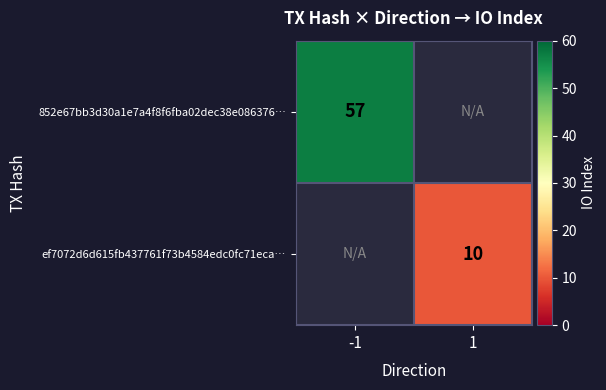

The 852e67bb3d30a1e7a4f8f6fba02dec38e086376… series shows 57 at -1. True or false?

True